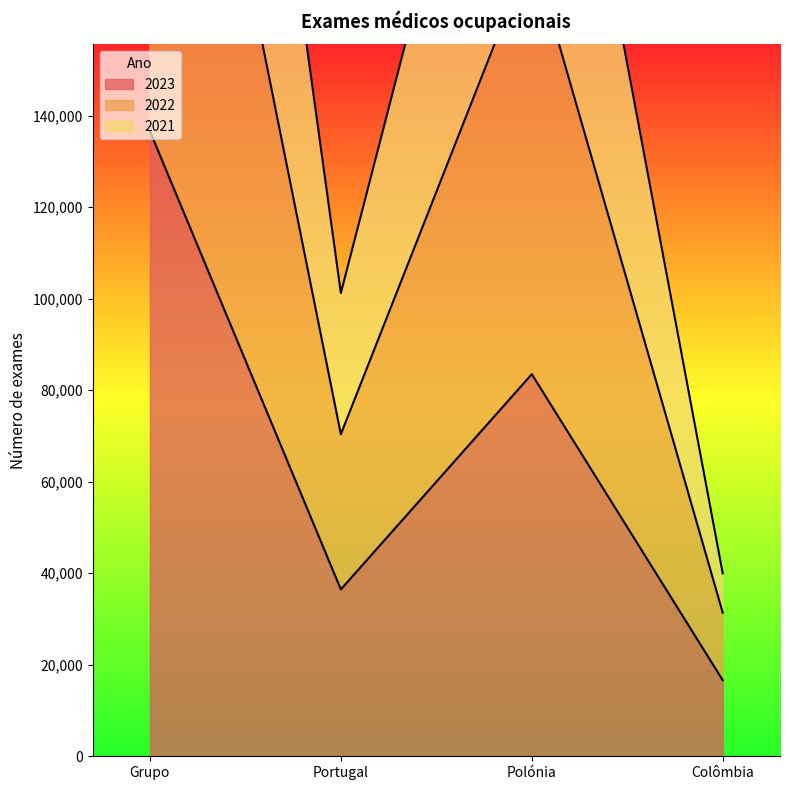

How many lines are shown in the chart?

3